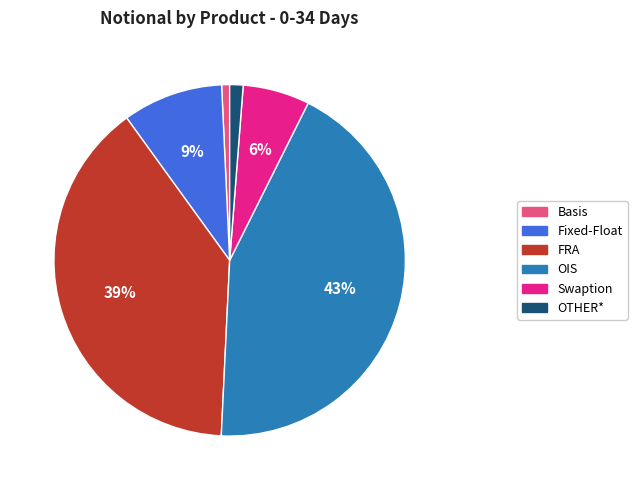

Combined, do Basis and Fixed-Float account for over 50%?

No